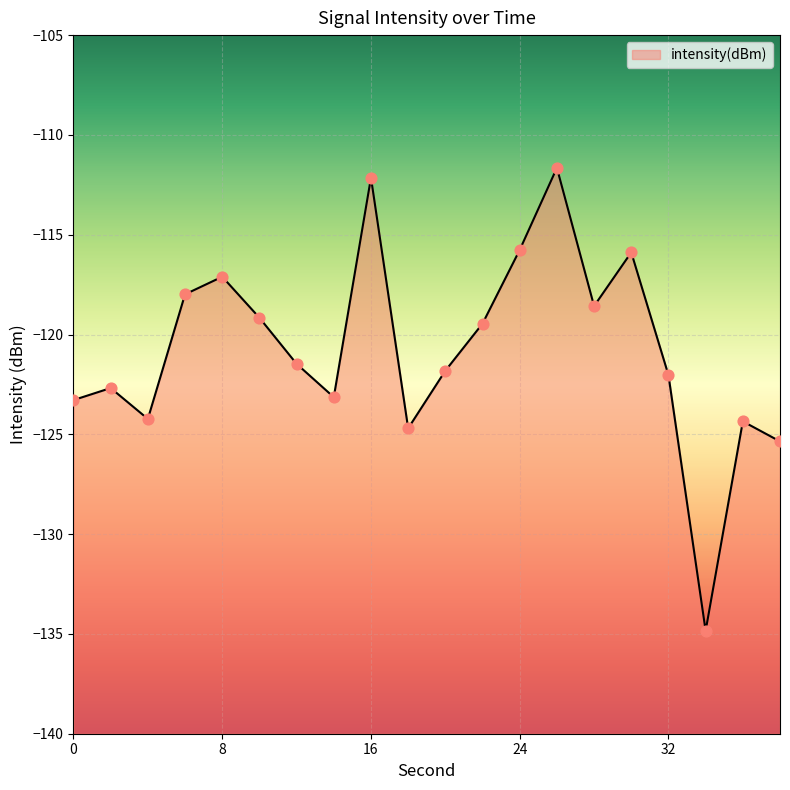

Between 36 and 14, which is larger?

14